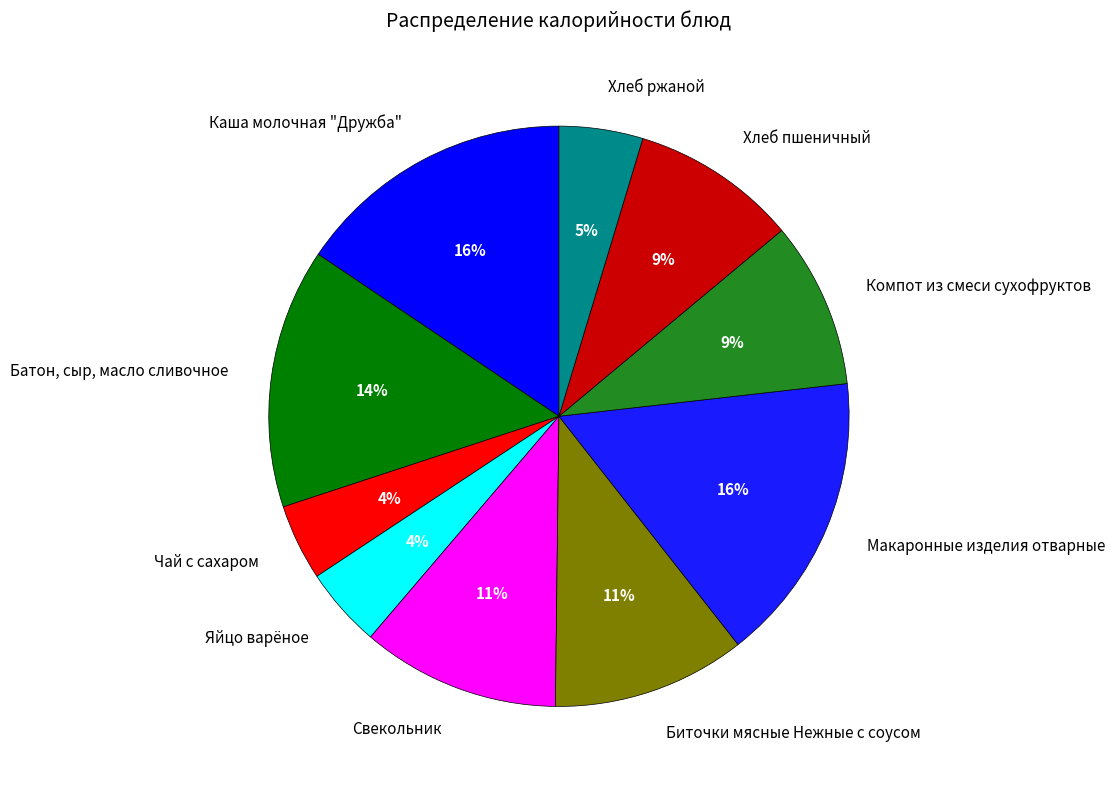

Is there a majority slice in this chart?

No